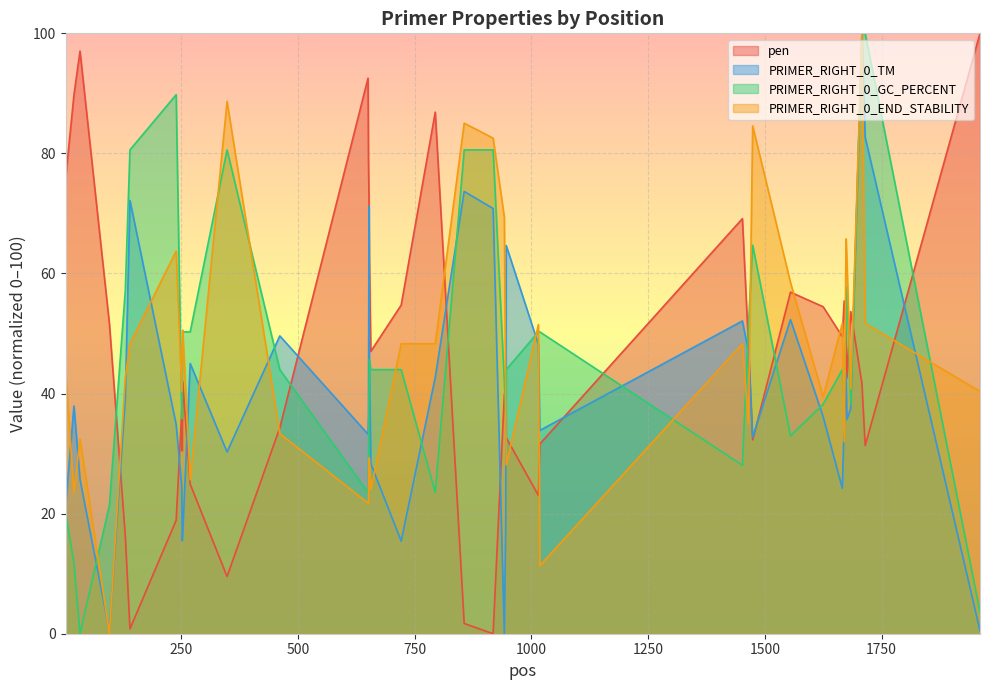

How many positive values does the PRIMER_RIGHT_0_GC_PERCENT series have?

39